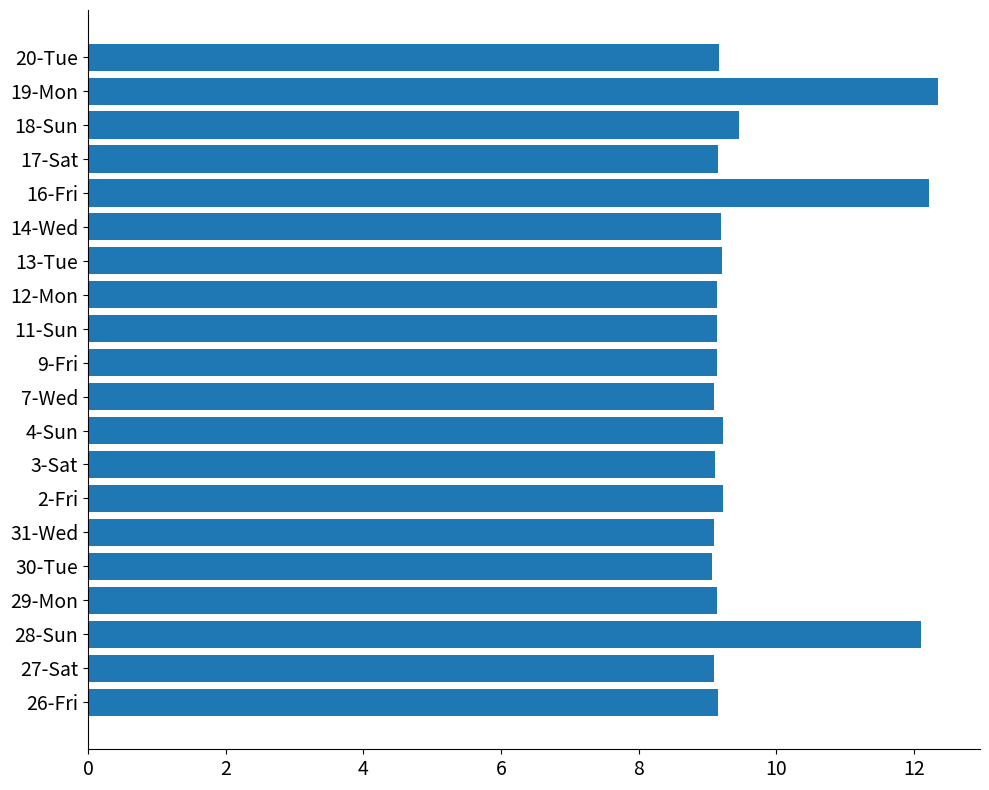

Where is the data nearest to the value 10?

18-Sun